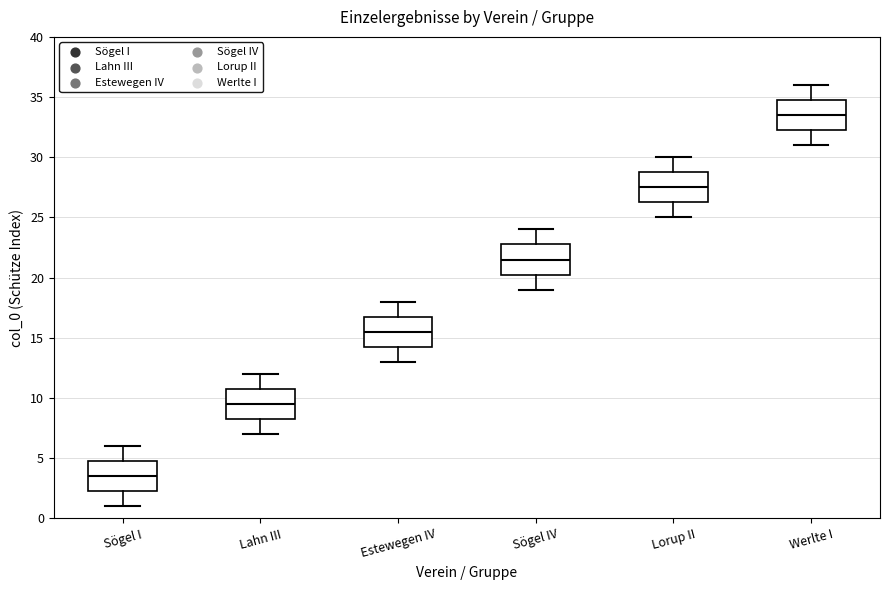

Reading left to right, transcribe this box plot: for each box, give where its median line is, the range the box spans, and where its two whiskers end, as read against the y-axis. The values are not printed on the chart, so give them approximately, as read against the axis.

Sögel I: median 3.5, box 2.5 to 5.0, whiskers 1.0 to 6.0
Lahn III: median 9.5, box 8.5 to 11.0, whiskers 7.0 to 12.0
Estewegen IV: median 15.5, box 14.5 to 17.0, whiskers 13.0 to 18.0
Sögel IV: median 21.5, box 20.5 to 23.0, whiskers 19.0 to 24.0
Lorup II: median 27.5, box 26.5 to 29.0, whiskers 25.0 to 30.0
Werlte I: median 33.5, box 32.5 to 35.0, whiskers 31.0 to 36.0